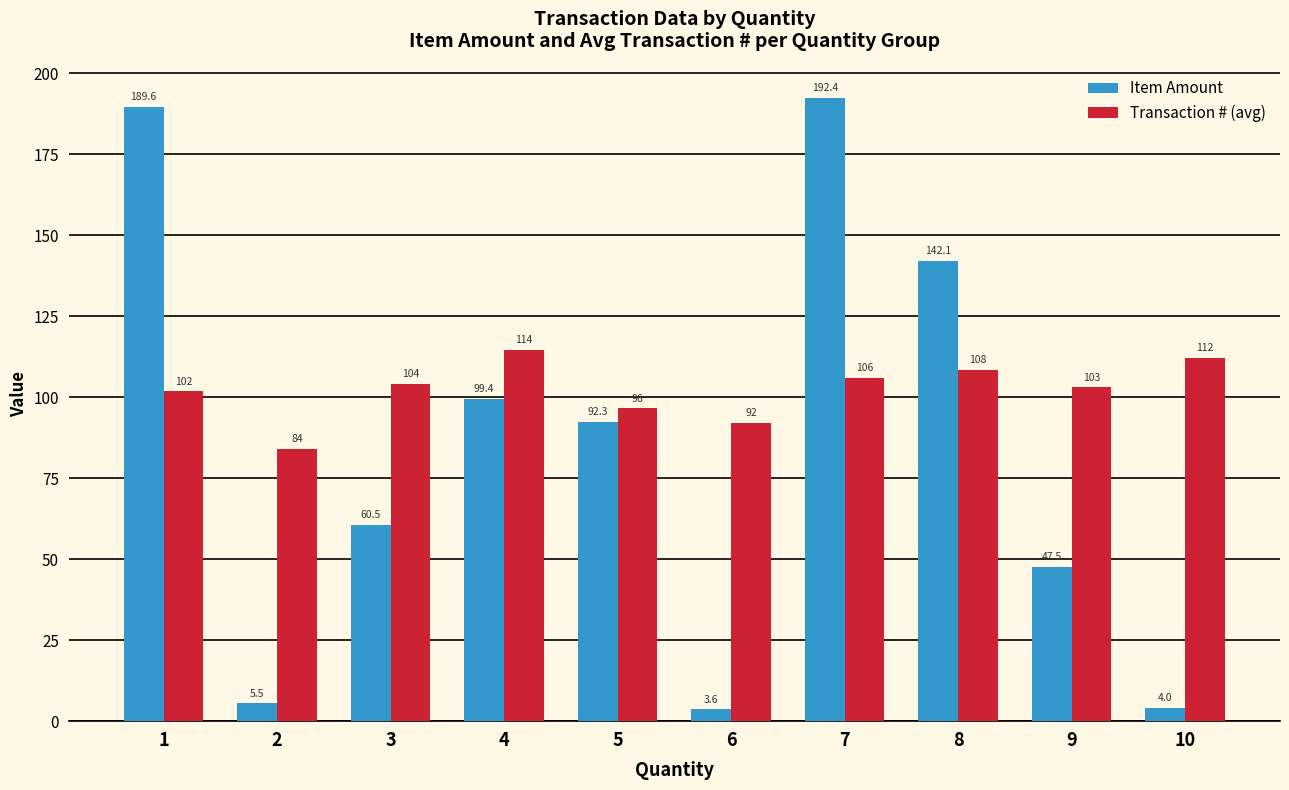

What is the difference between the second highest and minimum values in the Transaction # (avg) series?

28.0